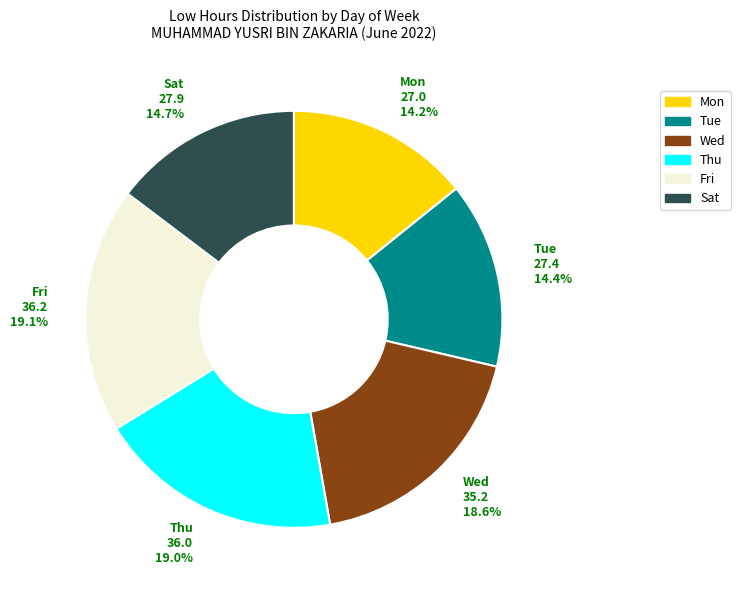

Count the number of slices in the pie.

6